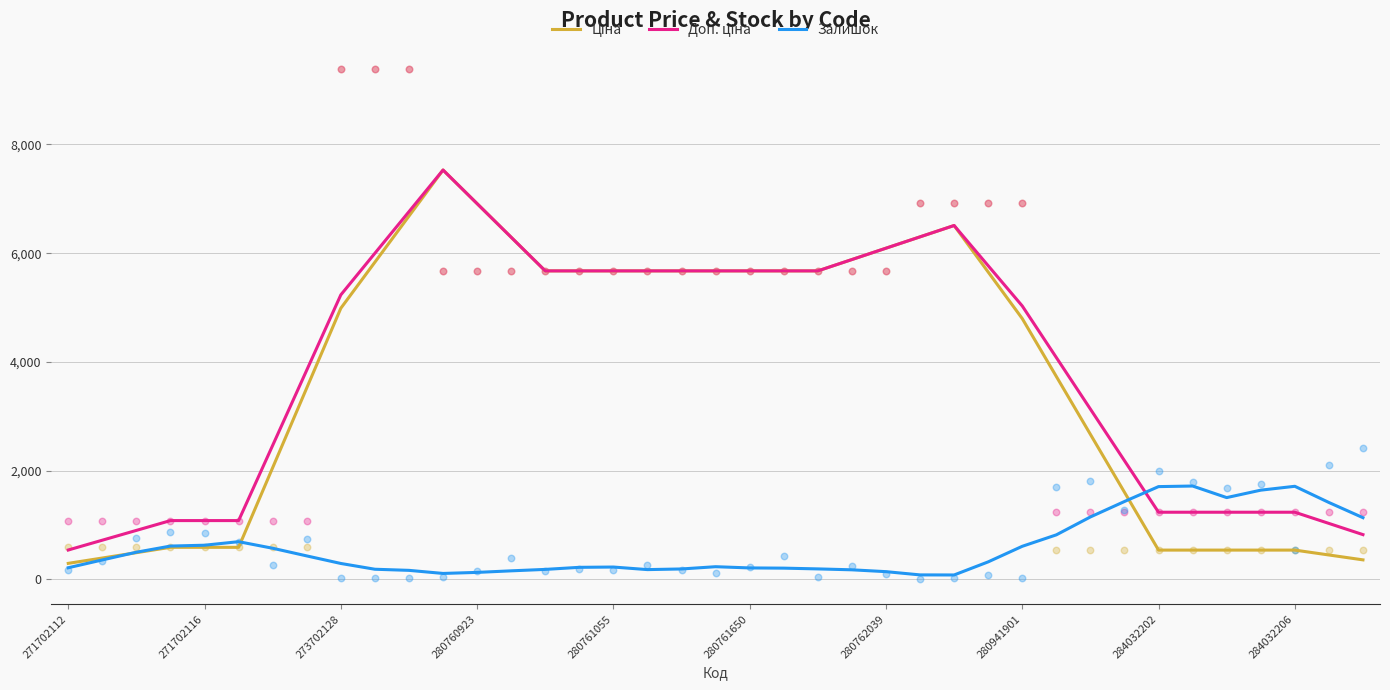

Which series contains the highest Y value?

Ціна